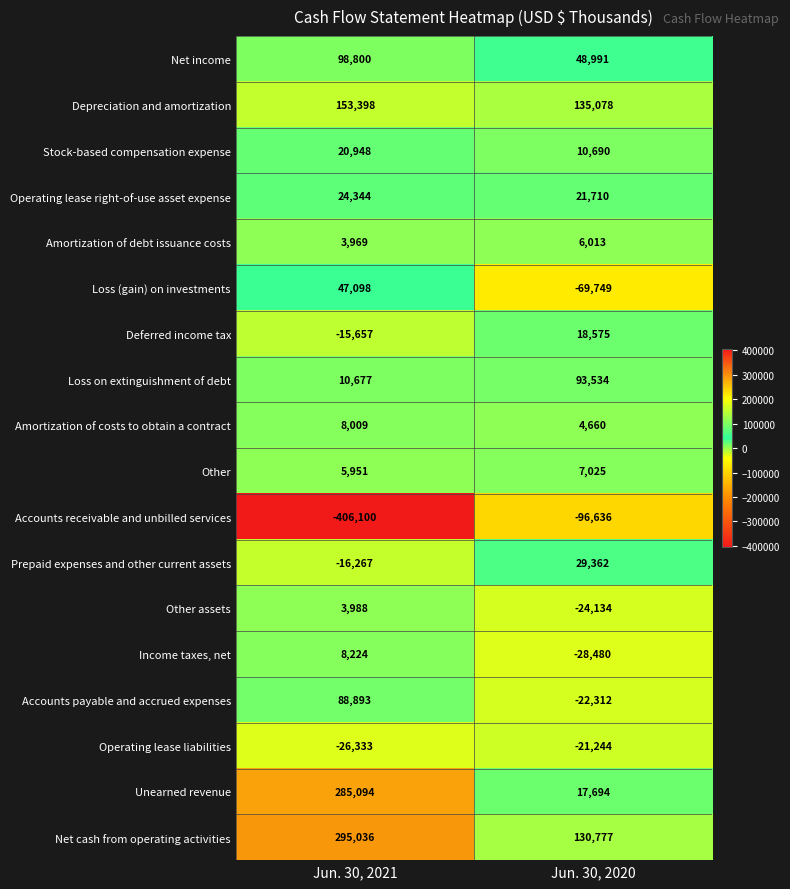

Which category has the highest value across all series?

Jun. 30, 2021